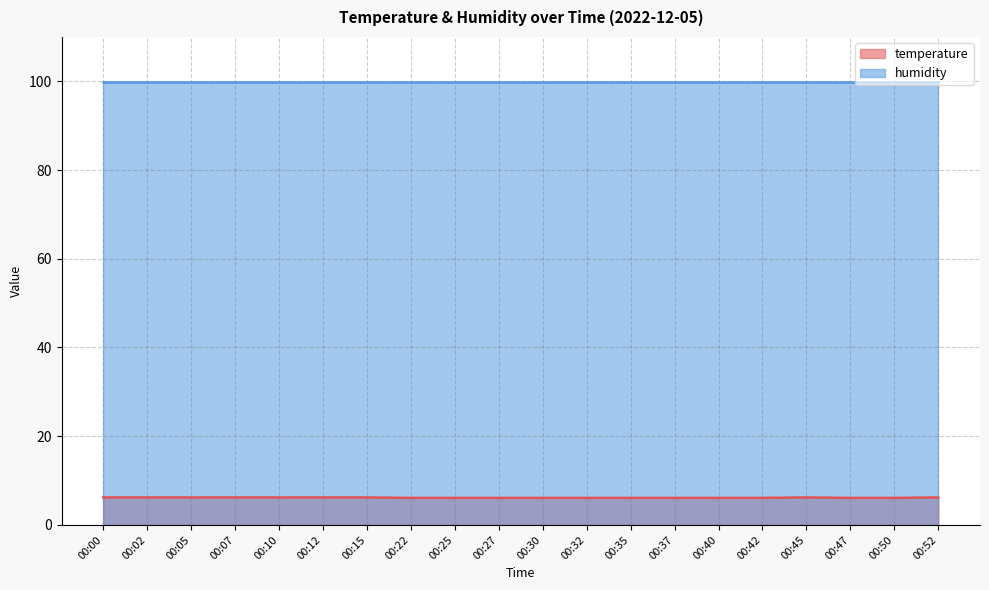

List the labels in order of value, largest first.

00:00, 00:02, 00:05, 00:07, 00:10, 00:12, 00:15, 00:45, 00:52, 00:22, 00:25, 00:27, 00:30, 00:32, 00:35, 00:37, 00:40, 00:42, 00:47, 00:50